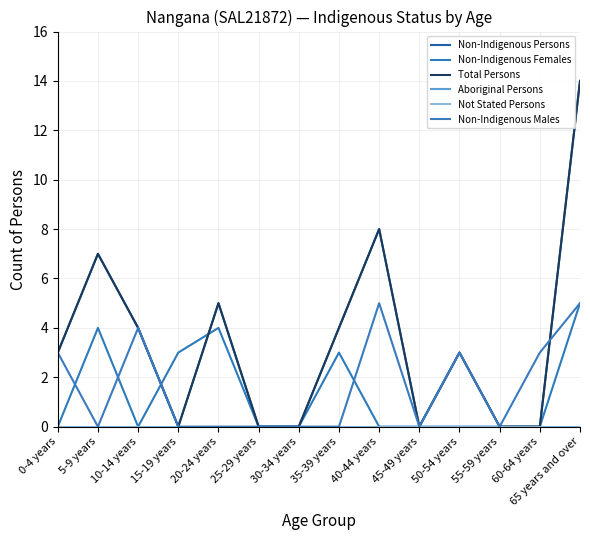

What is the value of the Total Persons point at the 11th from the left?

3